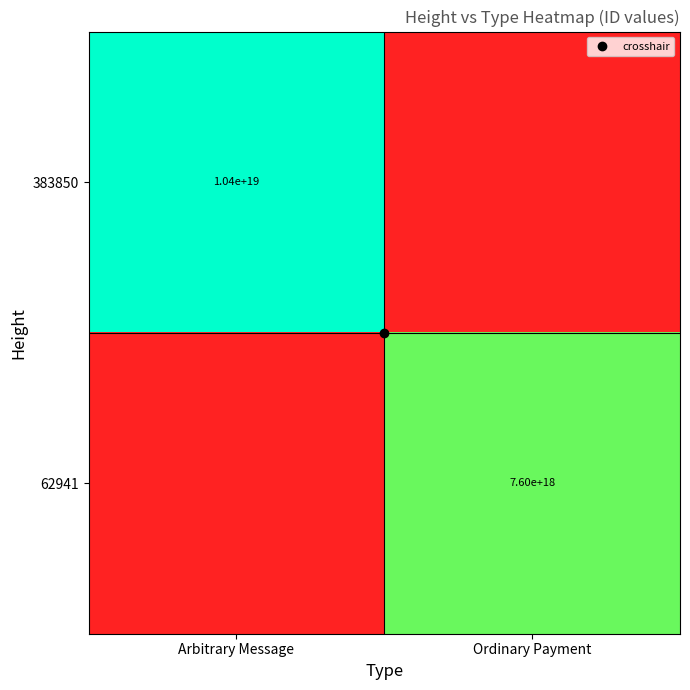

True or false: 62941 has a value of 13664870176122443776 at Ordinary Payment.

False